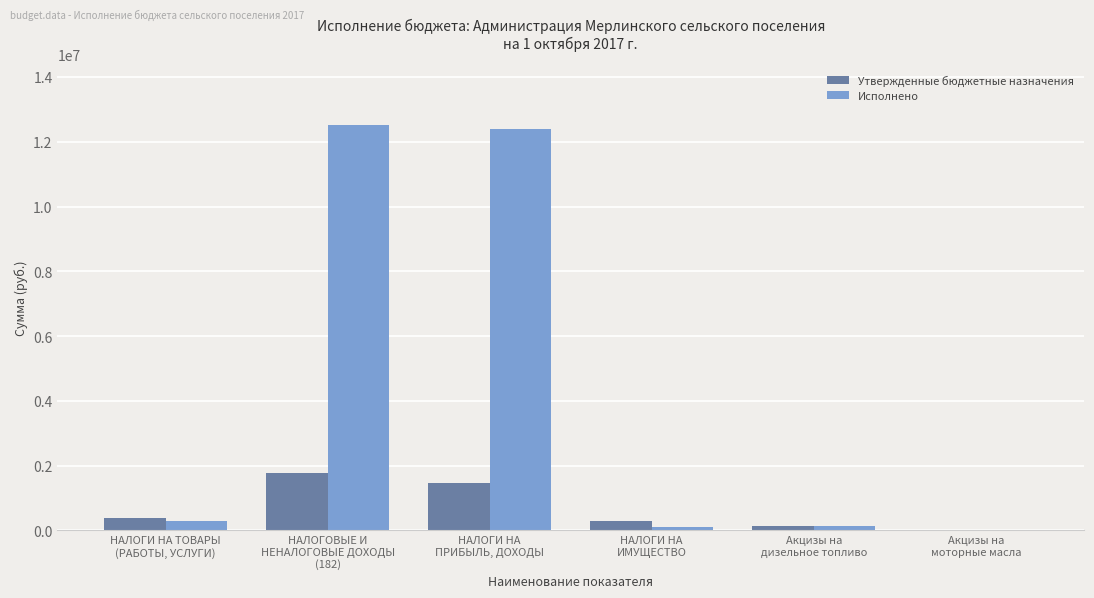

Which series has the largest range (max minus min)?

Исполнено